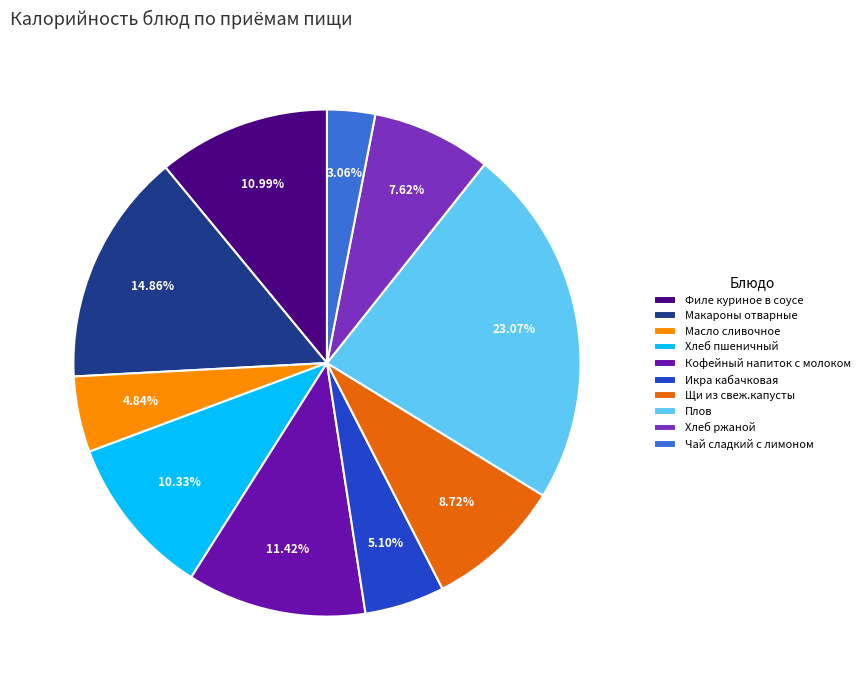

What is the total percentage of Макароны отварные and Кофейный напиток с молоком?

26.3%